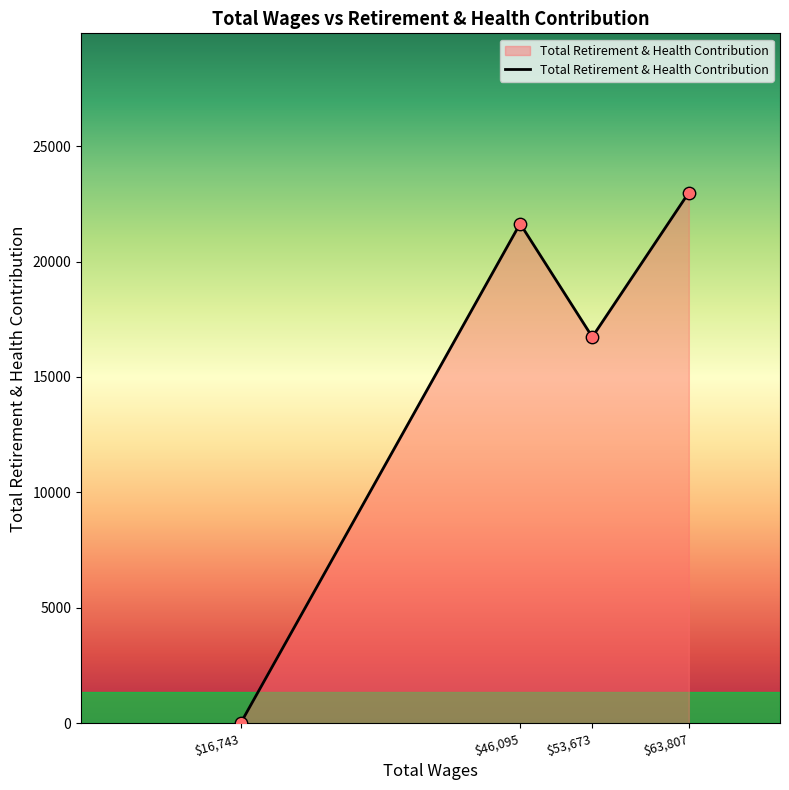

What is the difference between the maximum and minimum values?

22984